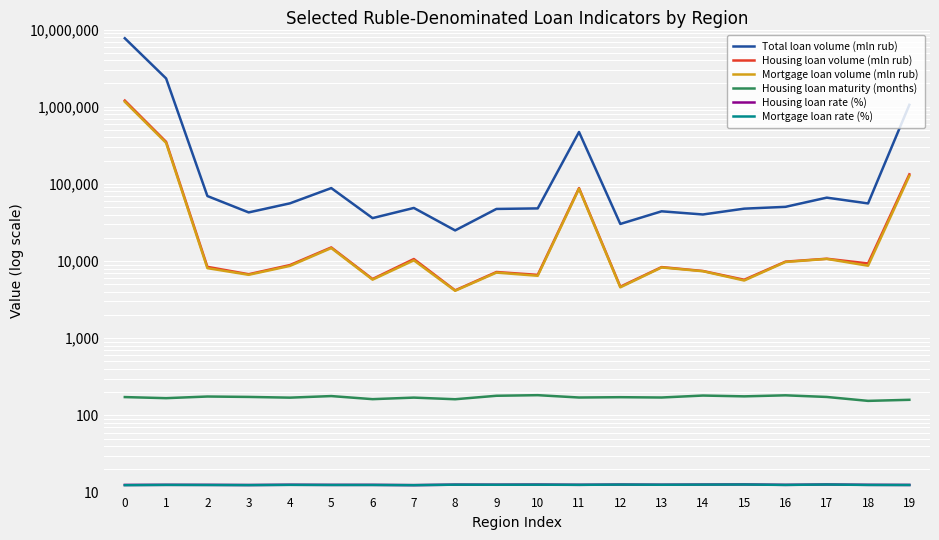

Where is the first local minimum for Total loan volume (mln rub)?

3